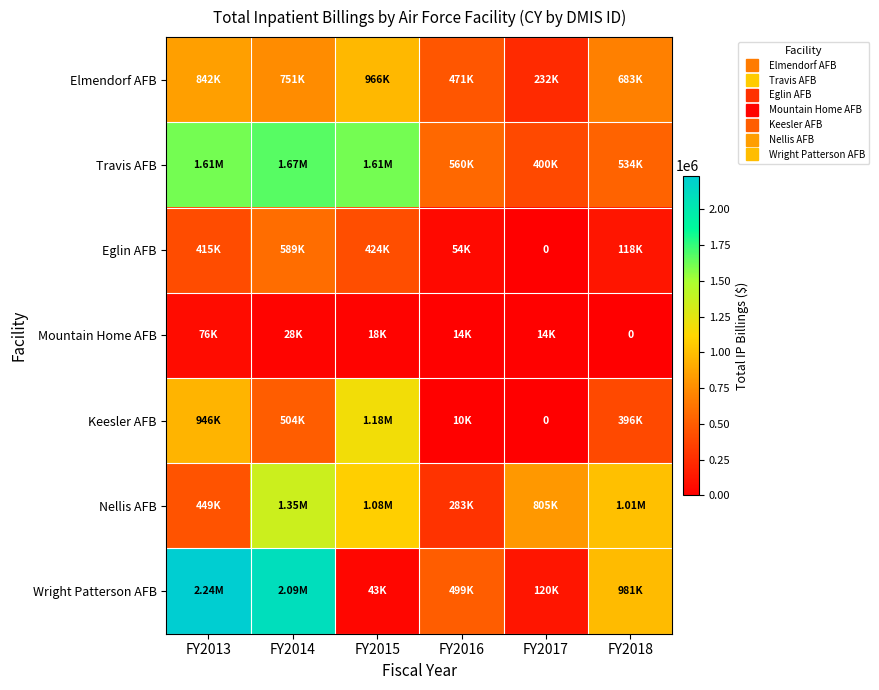

What is the average value of the Travis AFB series?

1064487.2